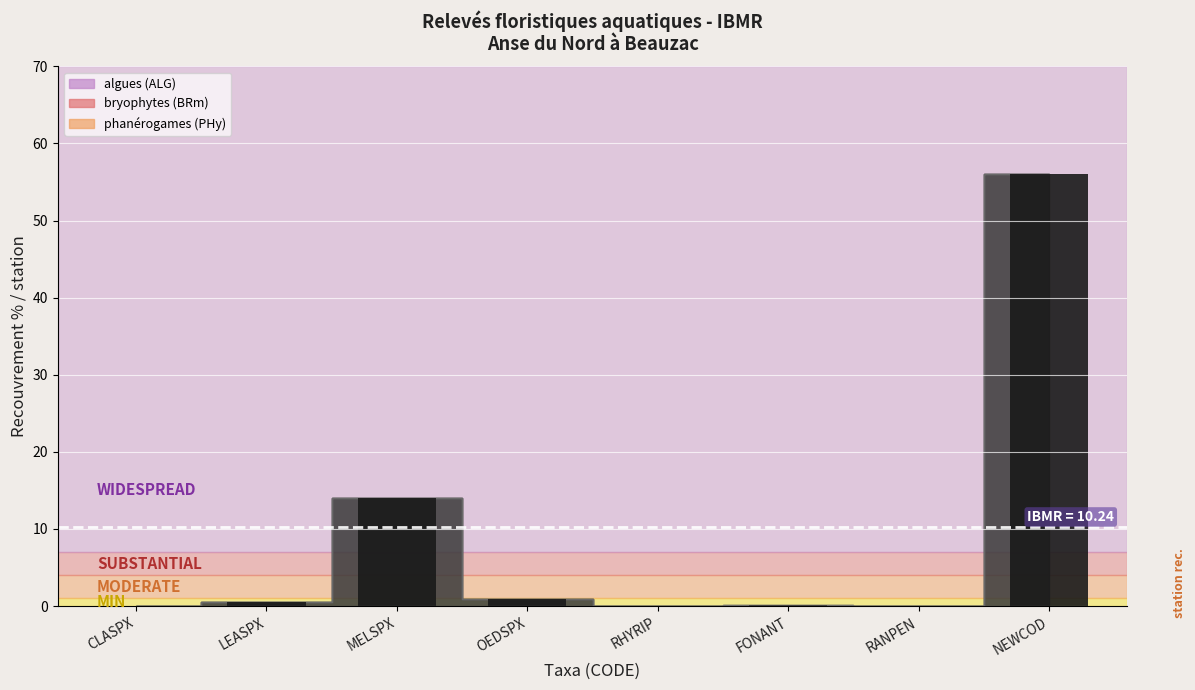

Reading left to right, extract all data points from this chart.

algues: 0.1	0.5	14.0	0.9	0.0	0.0	0.0	56.0
bryophytes: 0.0	0.0	0.0	0.0	0.0	0.1	0.0	0.0
phanérogames: 0.0	0.0	0.0	0.0	0.0	0.0	0.0	0.0